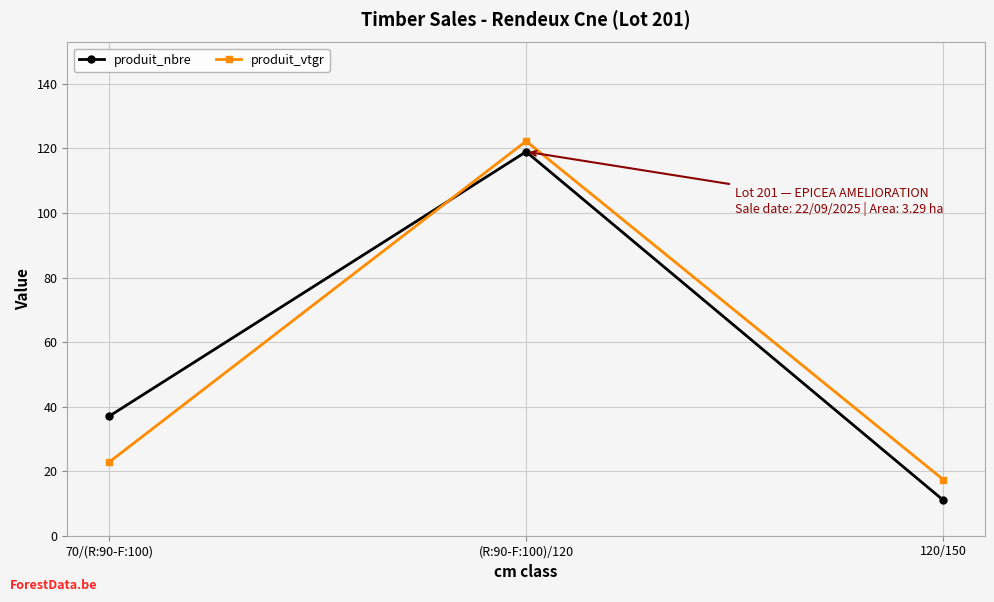

Reading right to left, what are all the values shown in this chart?

produit_nbre: 11.0	119.0	37.0
produit_vtgr: 17.4	122.3	22.8